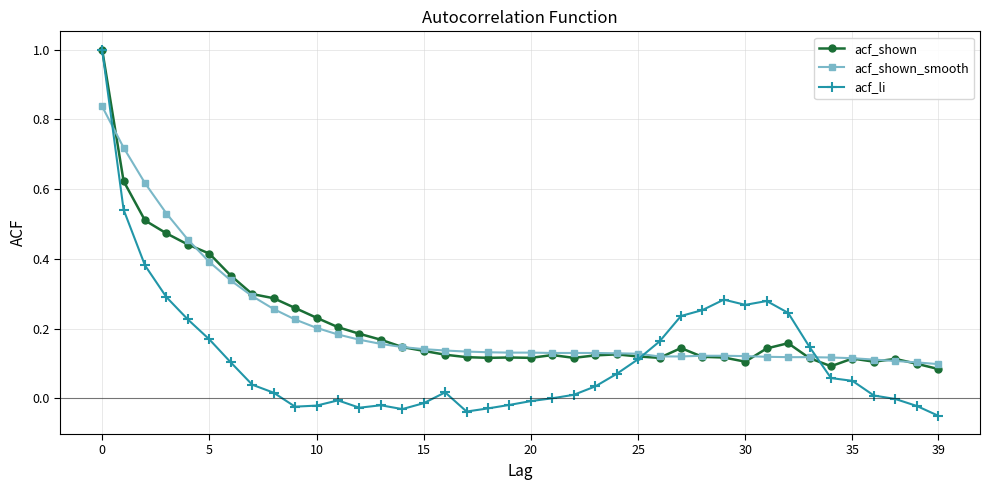

Does the chart have visible grid lines?

Yes